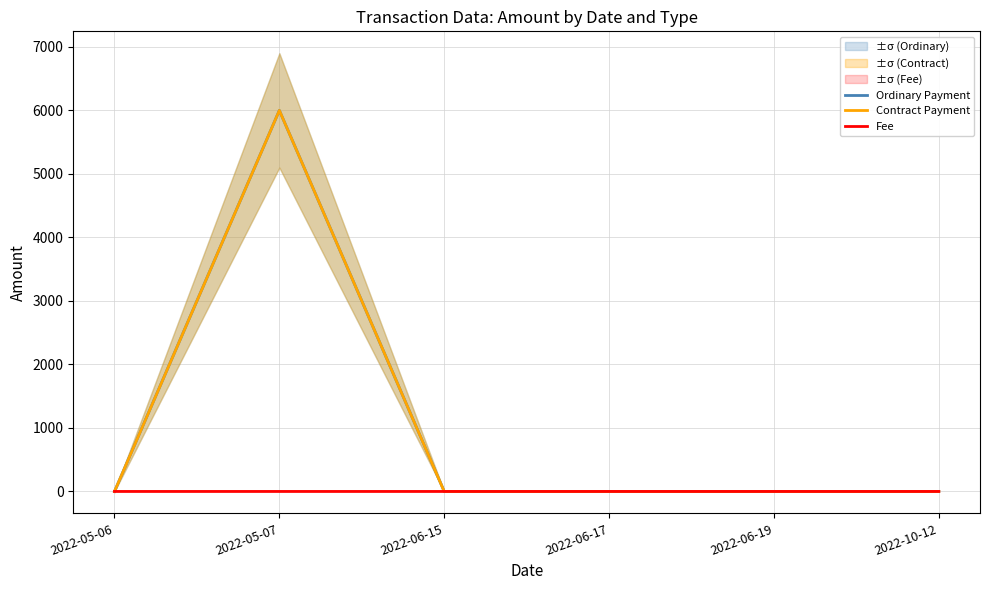

Which series has the widest spread of values?

Ordinary Payment